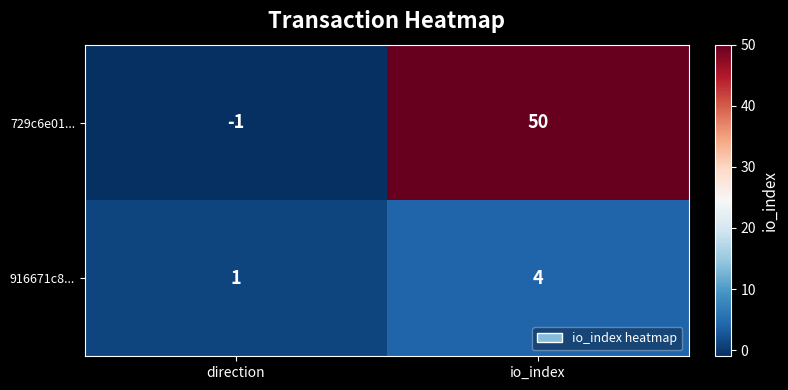

How many series are shown in this chart?

2